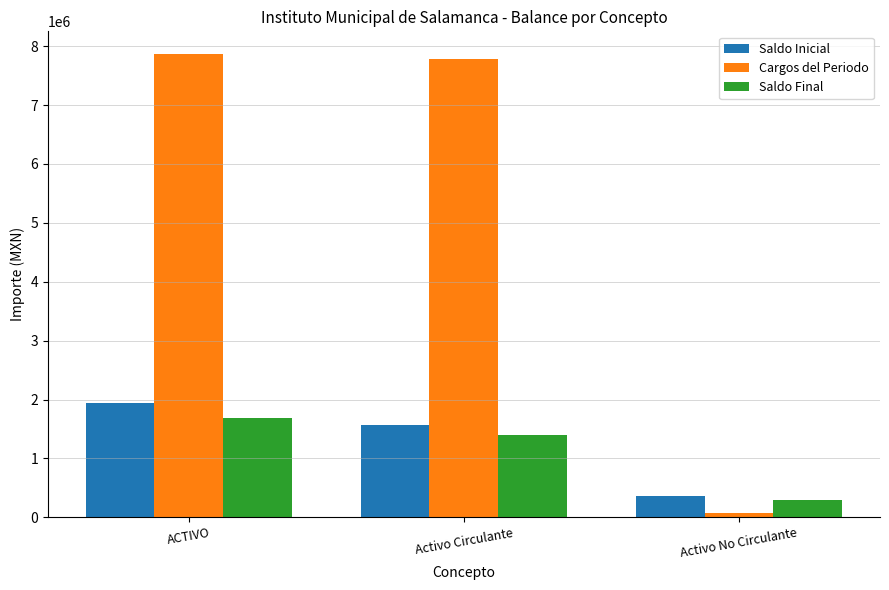

What is the maximum value for Saldo Inicial?

1937985.8